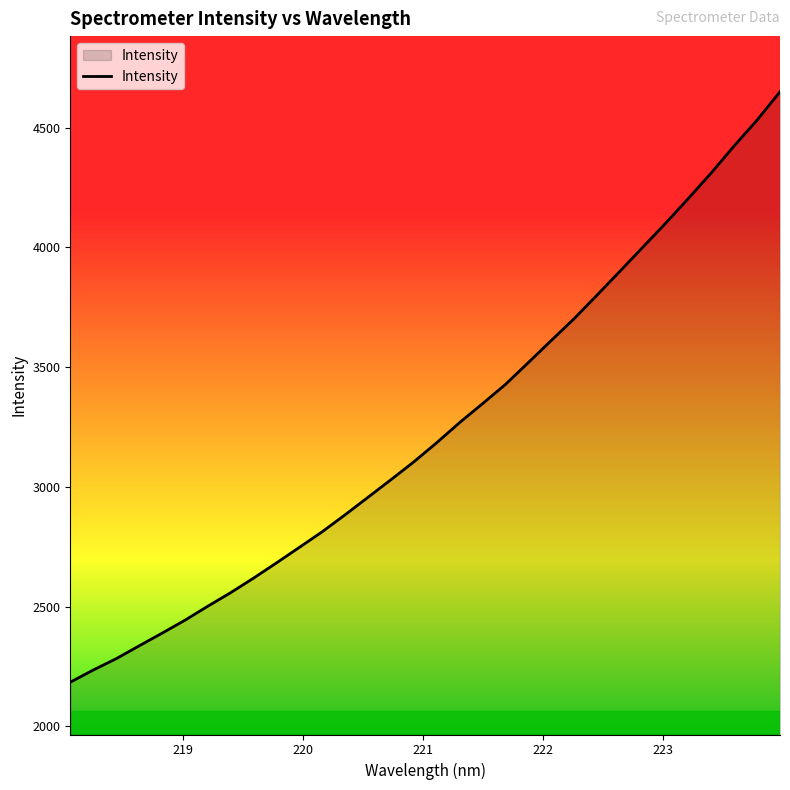

What is the difference between the maximum and minimum values?

2465.8